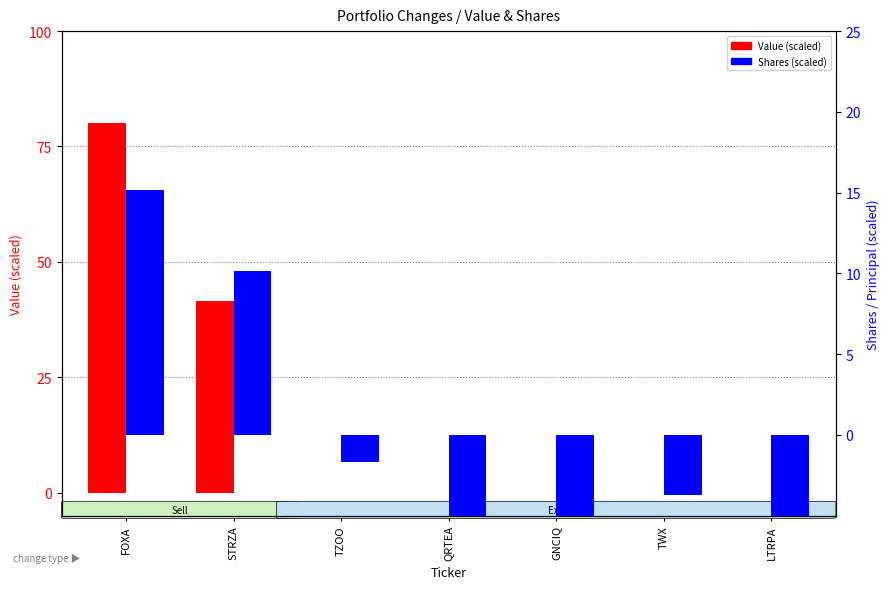

Is it true that Value (scaled) equals -33.5 at TWX?

False